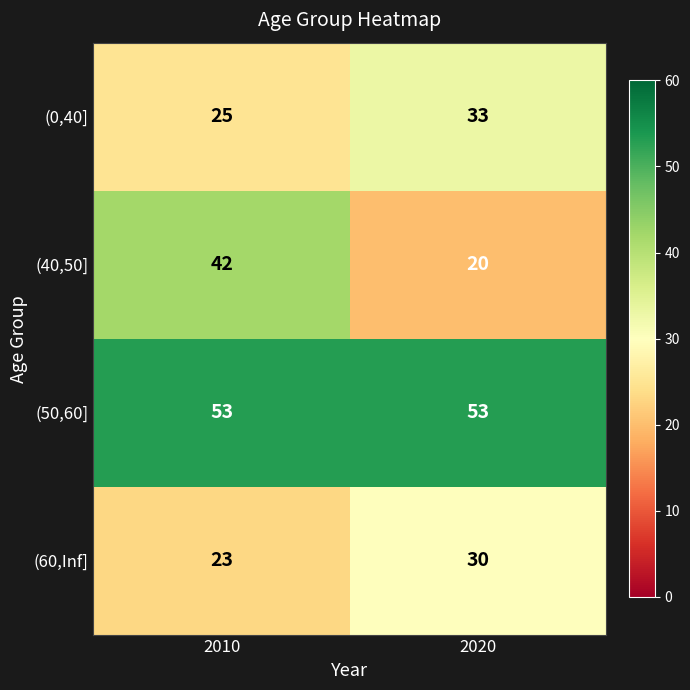

What is the total value across all series at 2020?

136